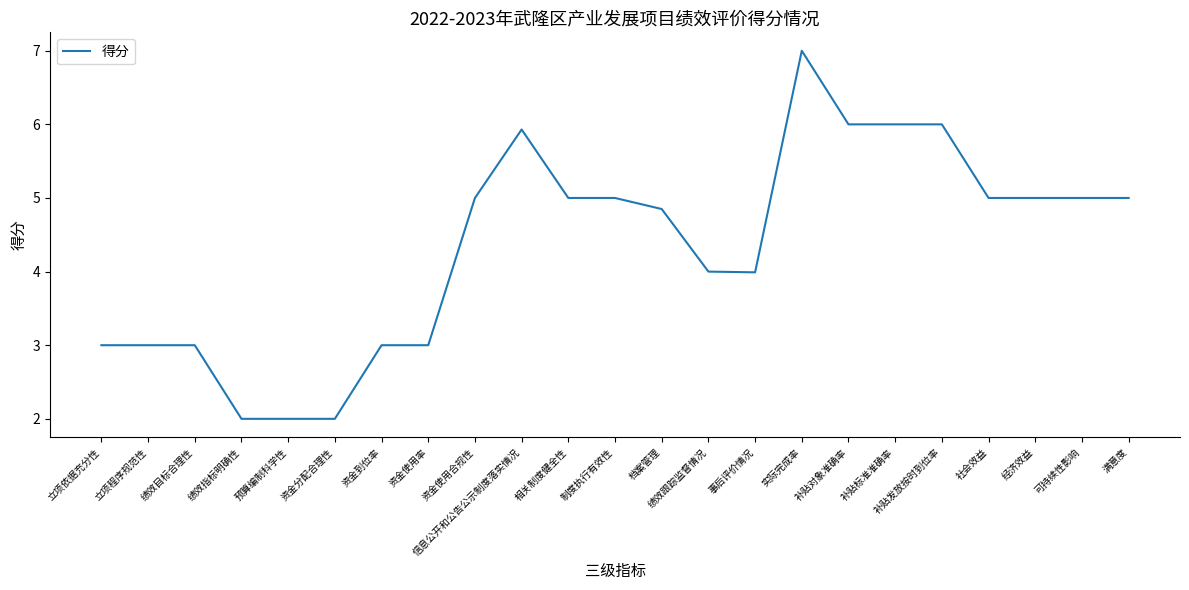

True or false: the data shows 5.2 at 立项依据充分性.

False